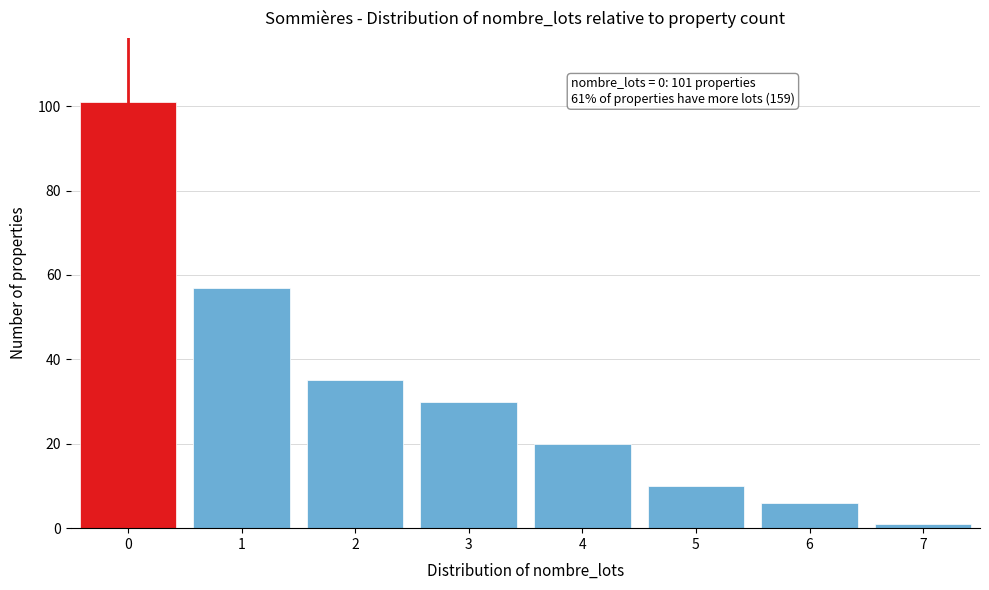

Reading left to right, what are all the values shown in this chart?

0=101	1=57	2=35	3=30	4=20	5=10	6=6	7=1